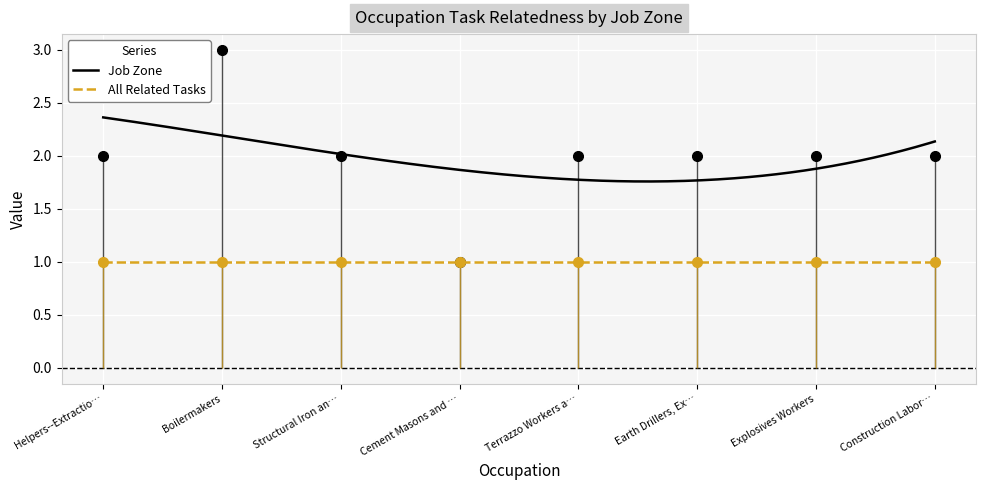

True or false: All Related Tasks and Job Zone intersect in this chart.

False